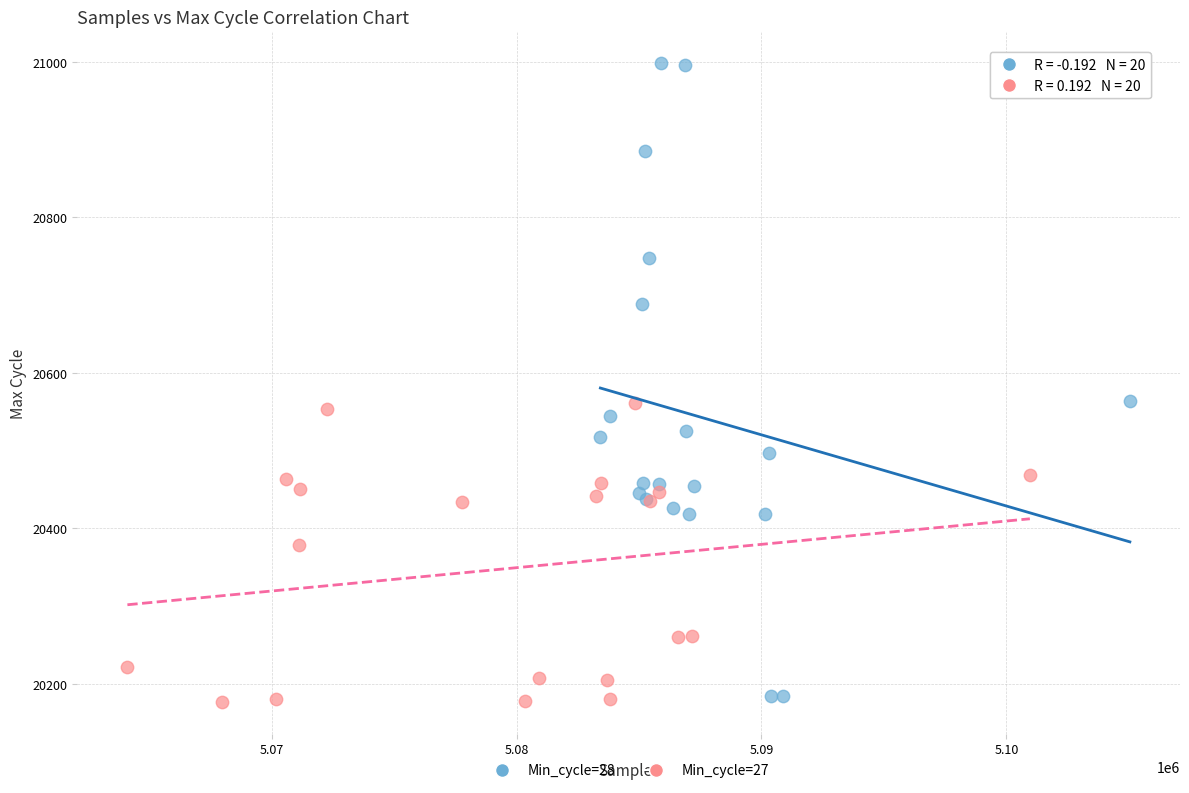

Which series has the widest spread of Y values?

Min_cycle=28